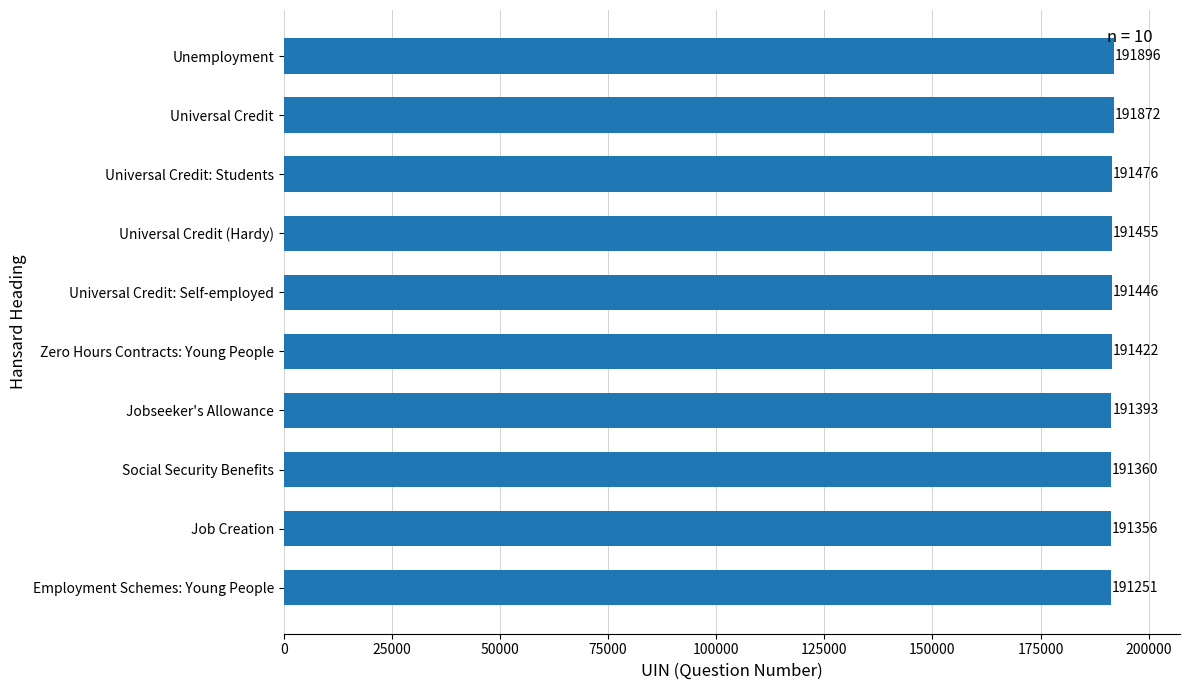

Read the value at Universal Credit (Hardy), to the nearest 10.

191460